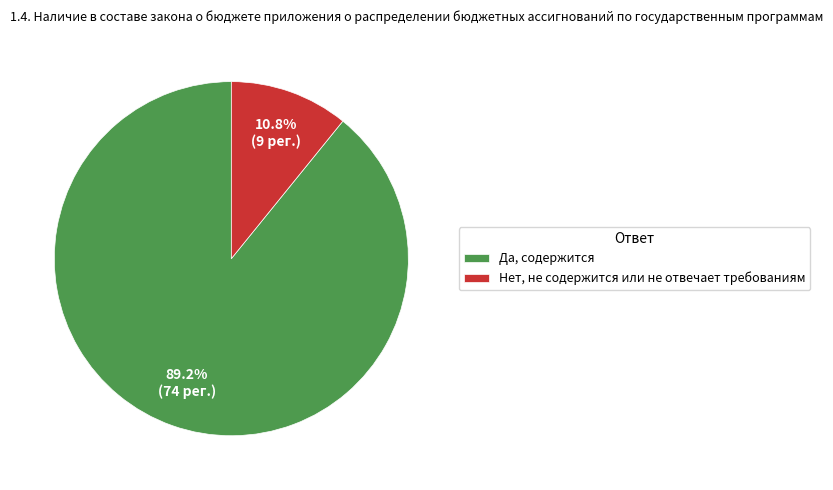

To the nearest percent, what portion does Да, содержится represent?

89%